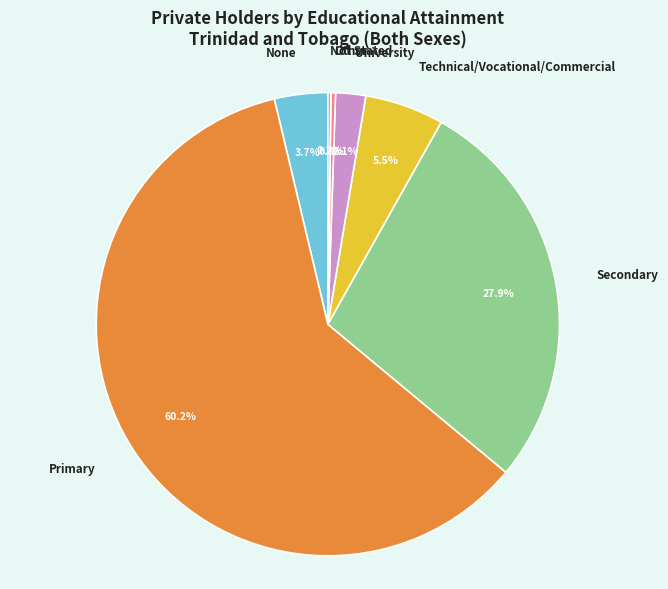

To the nearest percent, what is the difference between the Technical/Vocational/Commercial and Secondary slice percentages?

22%